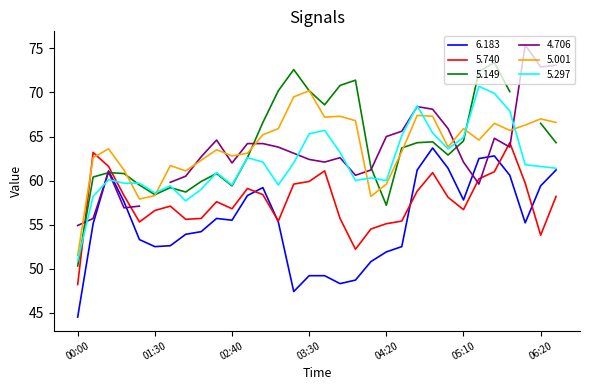

True or false: 5.740 has a value of 48.2 at 00:00.

True